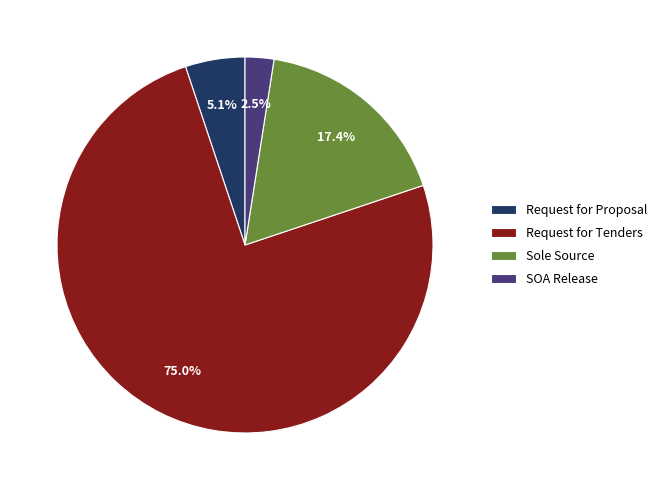

Combined, do Request for Proposal and Sole Source account for over 50%?

No